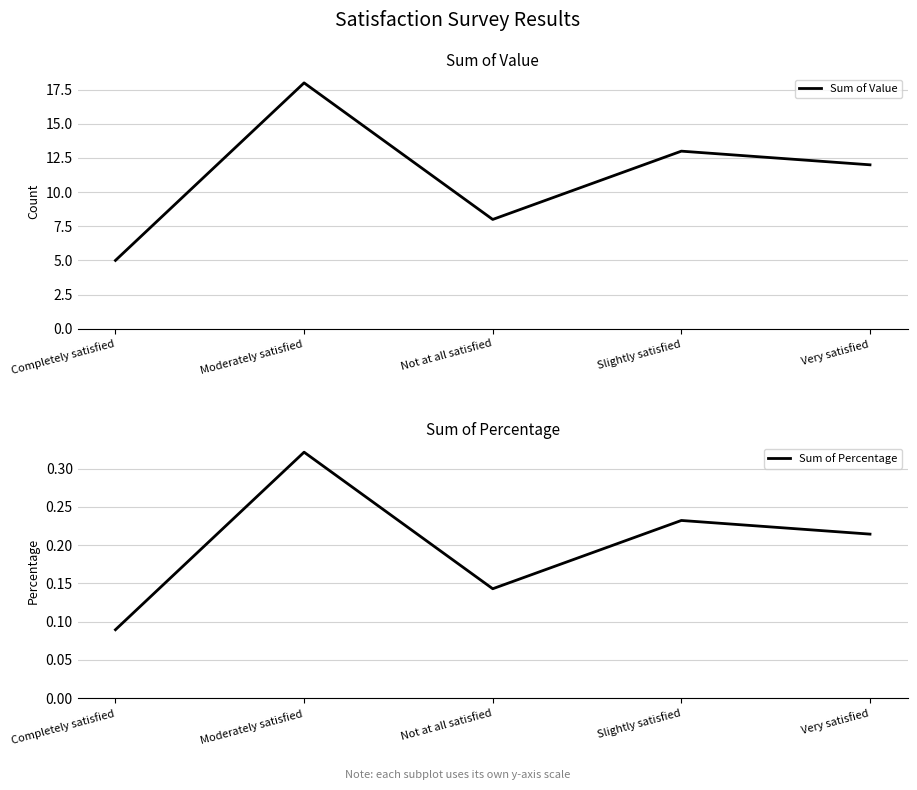

Reading left to right, what are all the values shown in this chart?

Sum of Value: Completely satisfied=5.0	Moderately satisfied=18.0	Not at all satisfied=8.0	Slightly satisfied=13.0	Very satisfied=12.0
Sum of Percentage: Completely satisfied=0.1	Moderately satisfied=0.3	Not at all satisfied=0.1	Slightly satisfied=0.2	Very satisfied=0.2